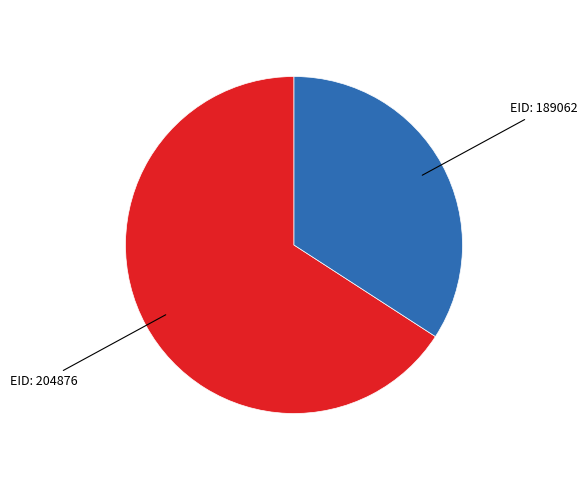

Do EID: 189062 and EID: 204876 together represent more than half of the pie?

Yes